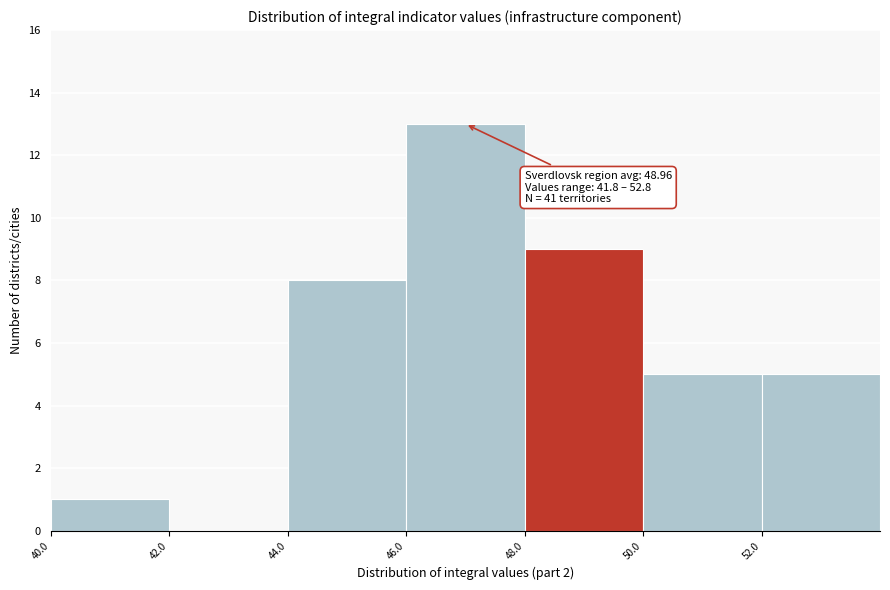

Which range on the x-axis has the tallest bar?

46 to 48